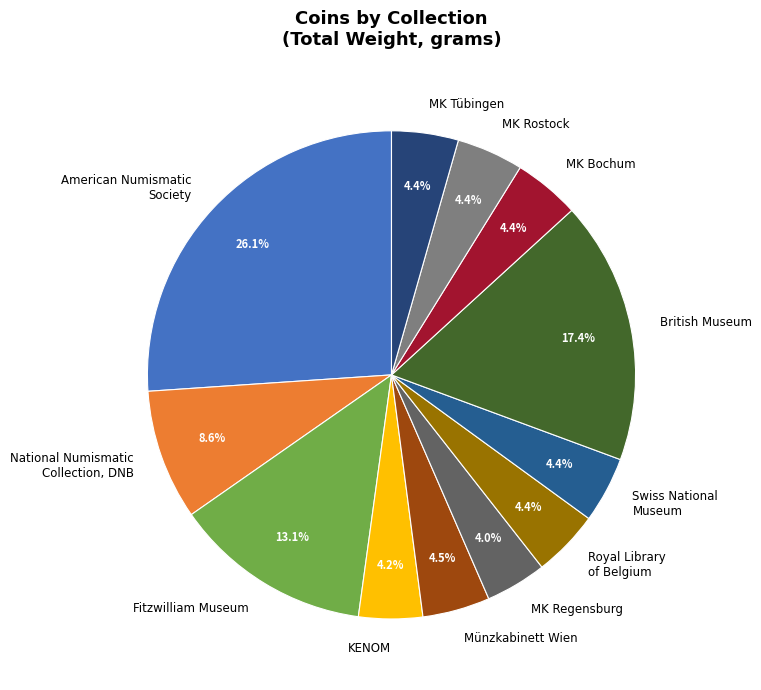

Does Swiss National Museum represent more than half of the total?

No